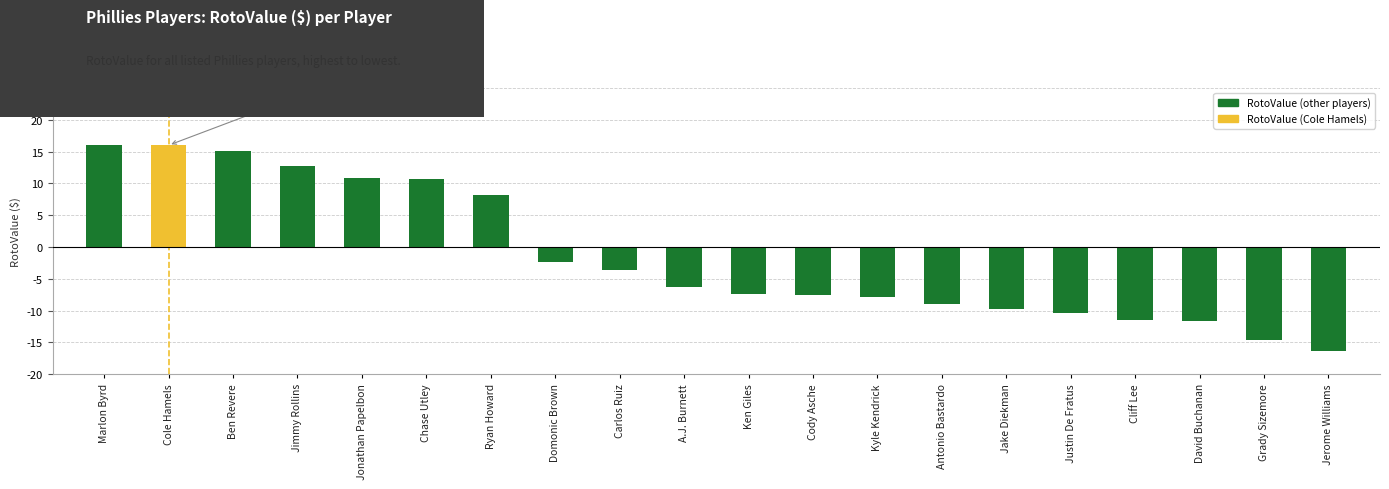

What is the difference between the values at Jonathan Papelbon and Jake Diekman?

20.6